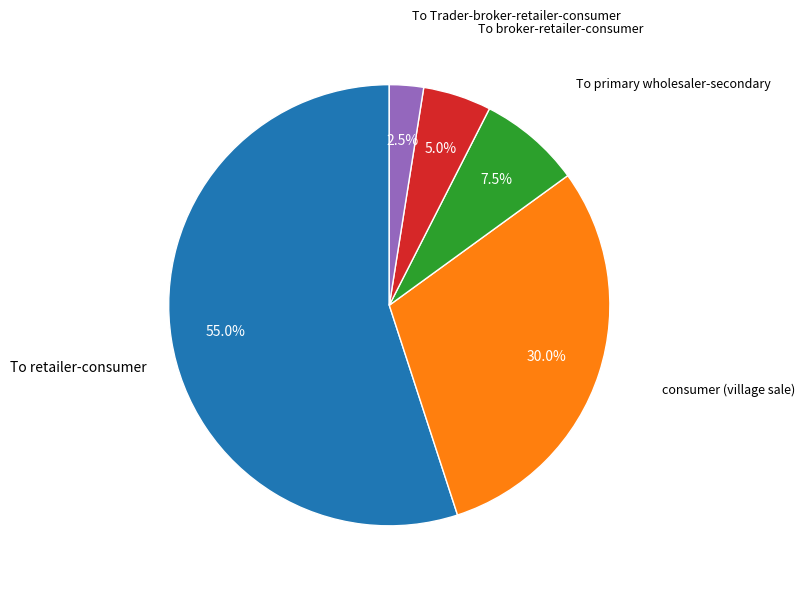

Is there a majority slice in this chart?

Yes